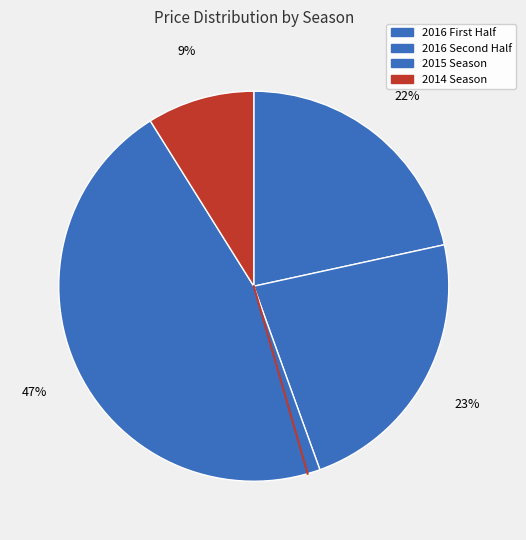

Is there a majority slice in this chart?

No